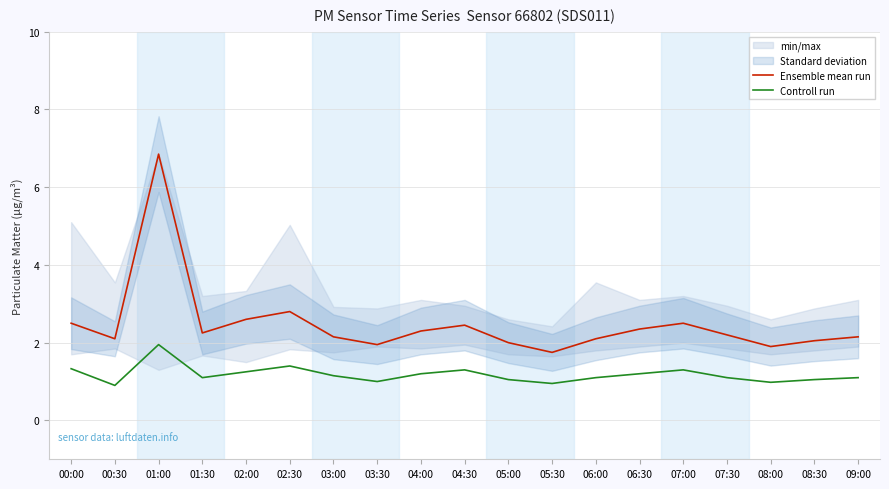

How many interior local peaks does the Ensemble mean run series have?

4